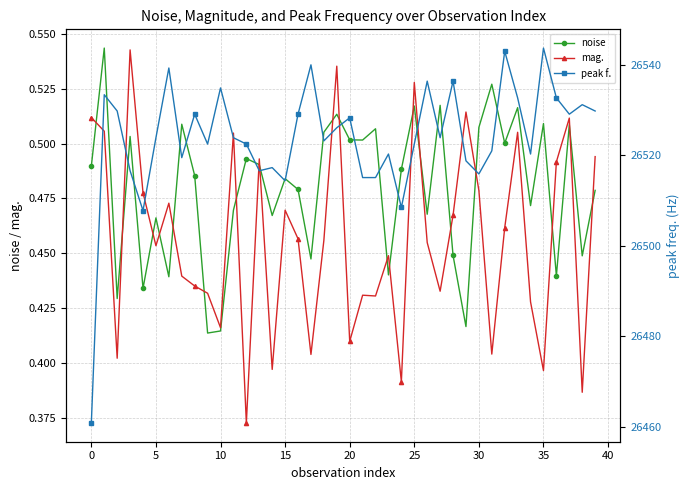

Is this an area chart (filled region under the line)?

No